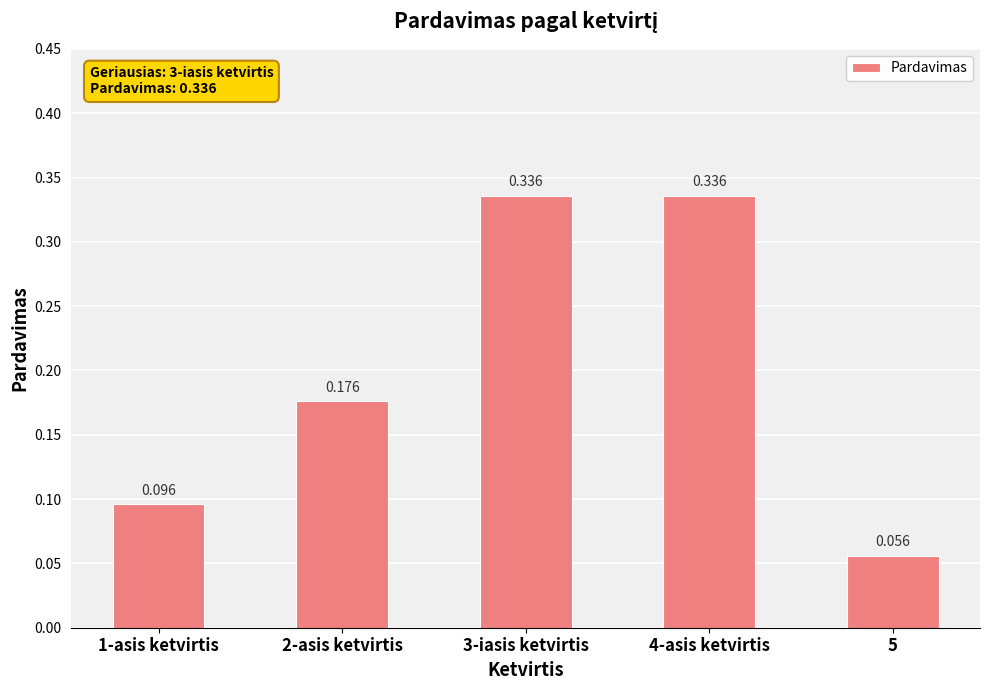

How many categories are shown in the chart?

5